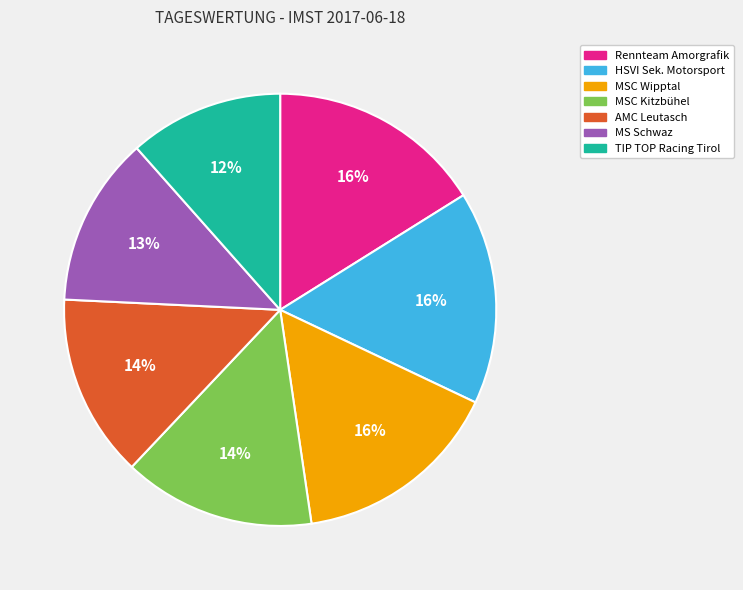

How many segments does this pie chart have?

7